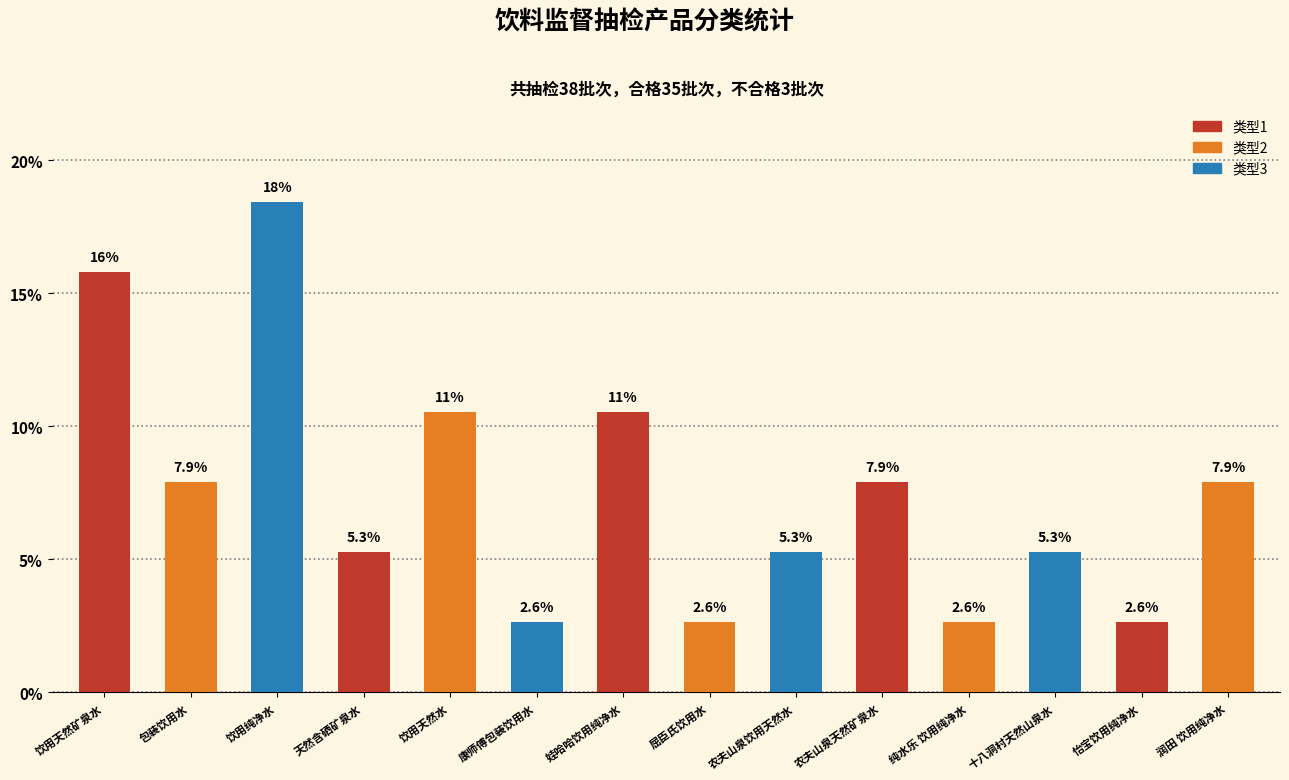

What is the value of the 6th bar from the left?

2.6